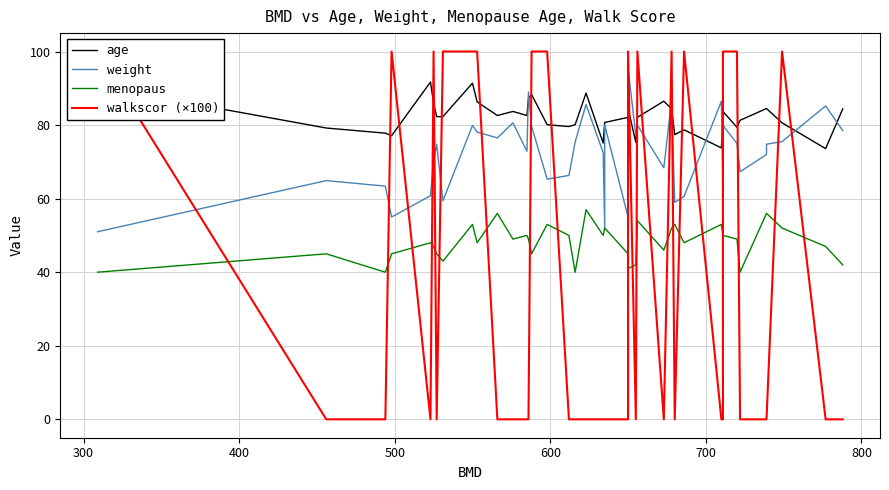

In menopaus, how many points are higher than both neighbors (excluding endpoints)?

10